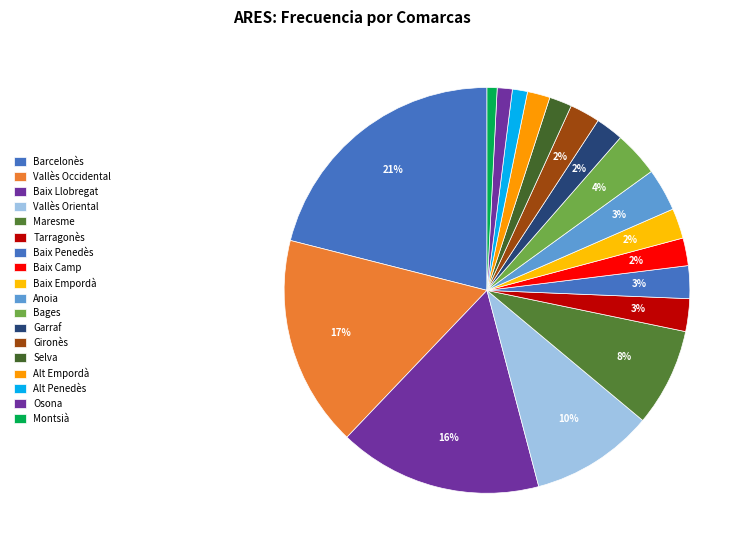

To the nearest percent, what is the average slice percentage?

6%